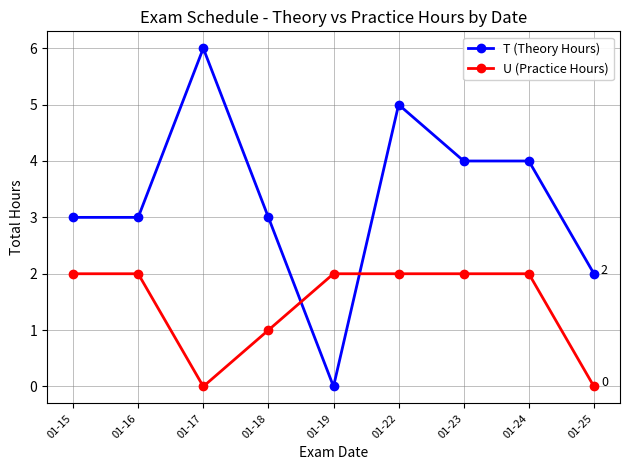

Which series has the largest total across all categories?

T (Theory Hours)